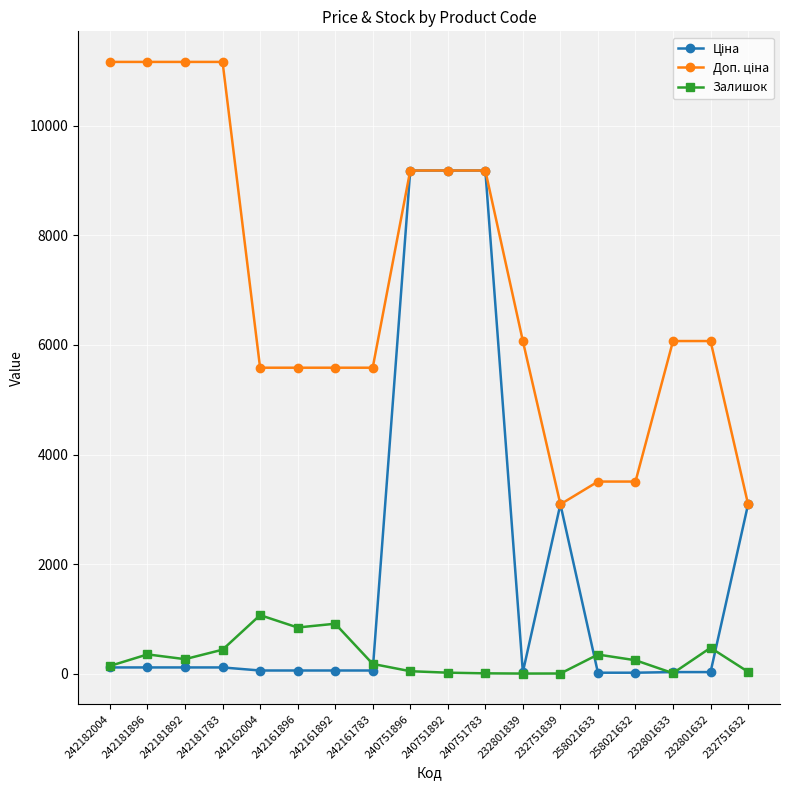

What is the value of the Залишок point at the 2nd from the left?

350.0